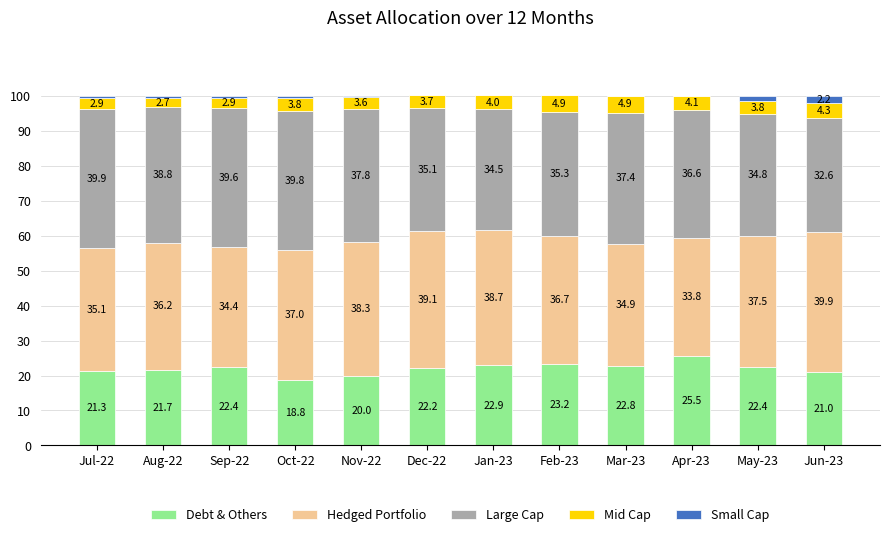

Reading right to left, list the values for the Debt & Others series.

Jun-23=21.0	May-23=22.4	Apr-23=25.5	Mar-23=22.8	Feb-23=23.2	Jan-23=22.9	Dec-22=22.2	Nov-22=20.0	Oct-22=18.8	Sep-22=22.4	Aug-22=21.7	Jul-22=21.3